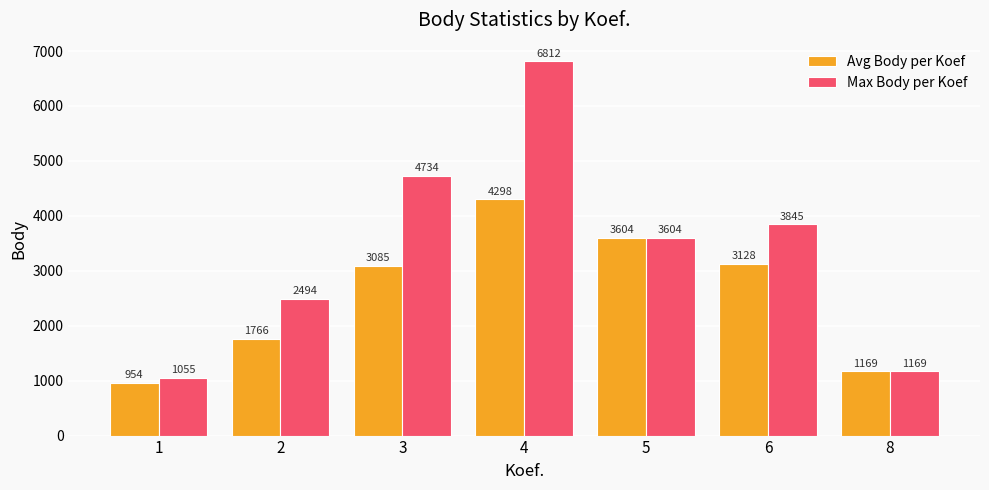

How many values in the Avg Body per Koef series exceed 3085?

4